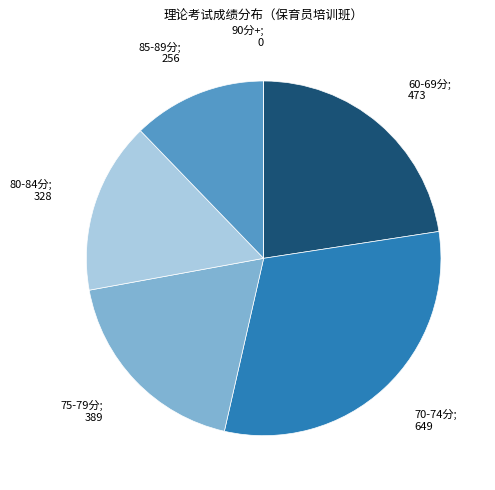

Is there any slice that represents more than half of the pie?

No